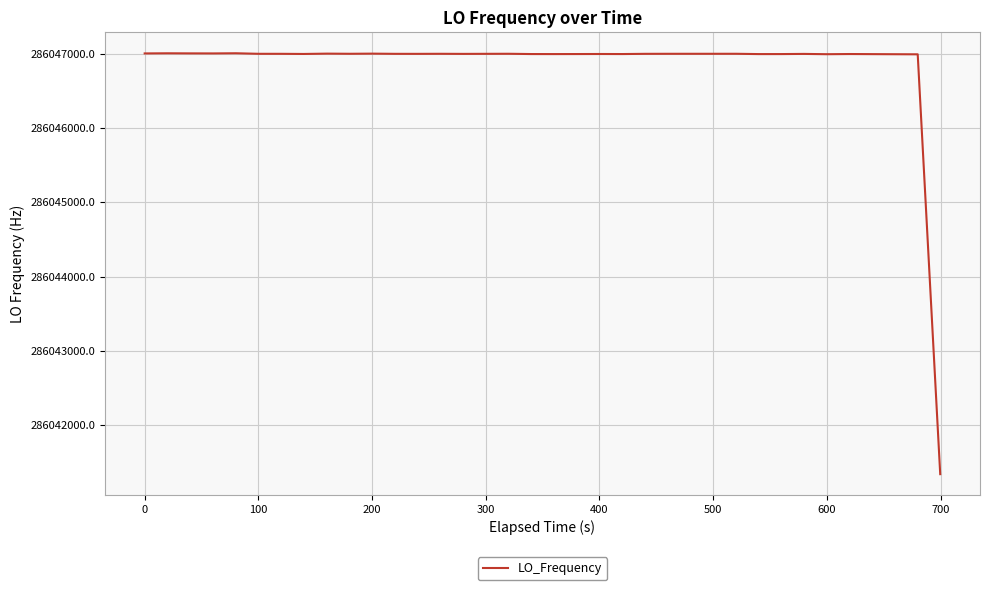

What is the greatest value displayed?

286047007.6